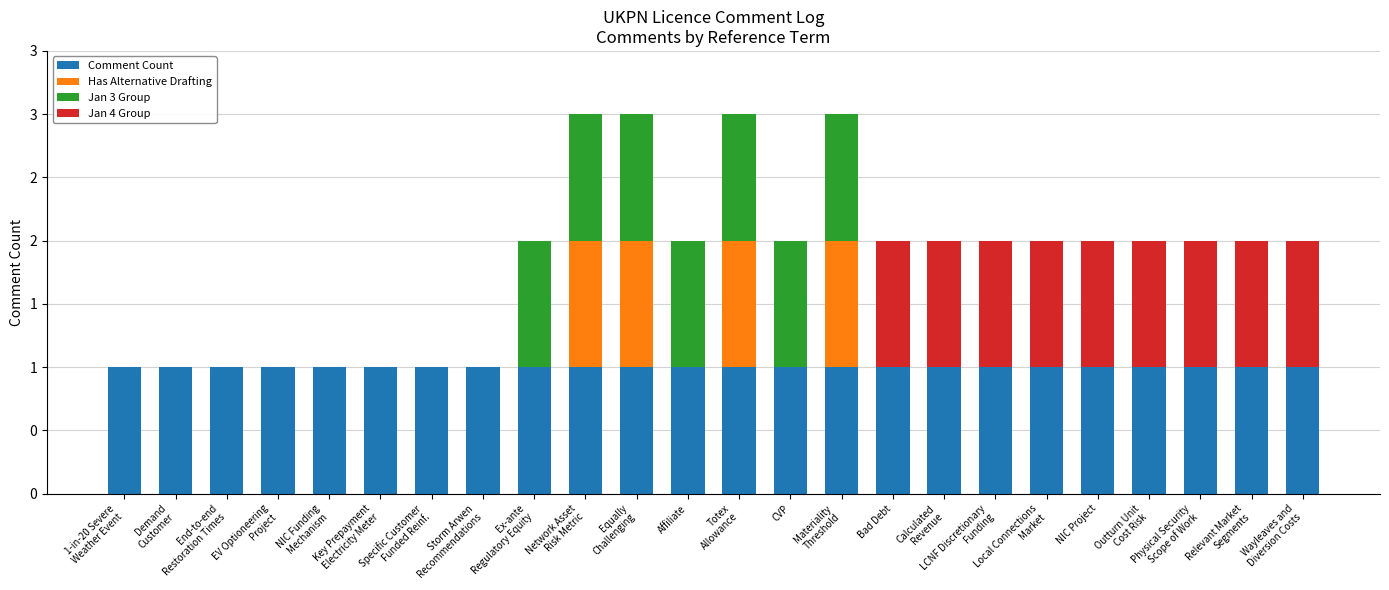

What are all the series names shown in the legend?

Comment Count, Has Alternative Drafting, Jan 3 Group, Jan 4 Group